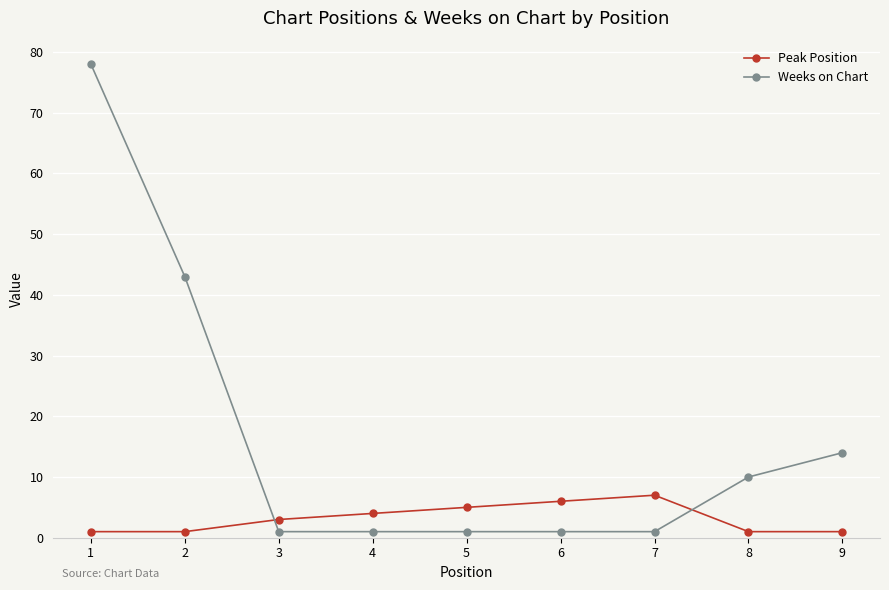

Count the number of data series in this chart.

2